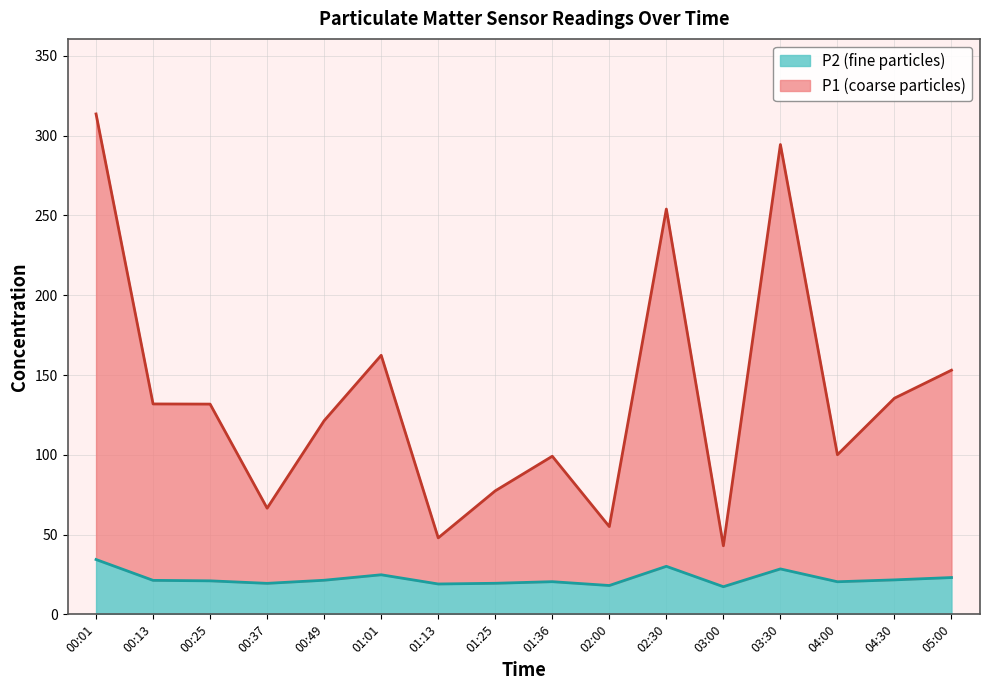

The P2 series shows 8.8 at 00:37. True or false?

False